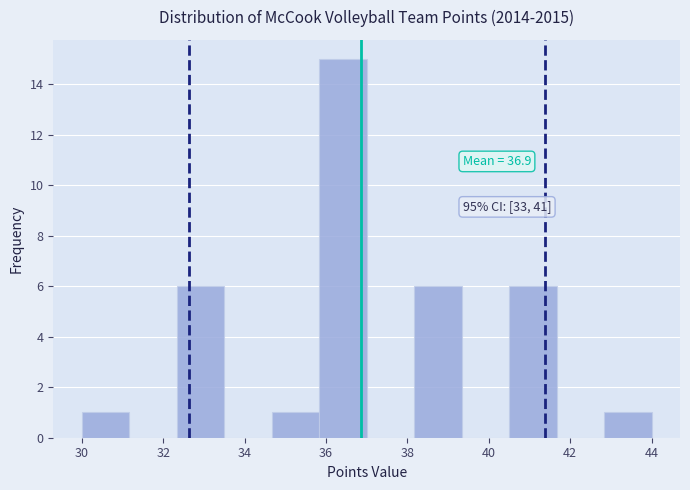

Which range on the x-axis has the tallest bar?

35.8 to 37.0